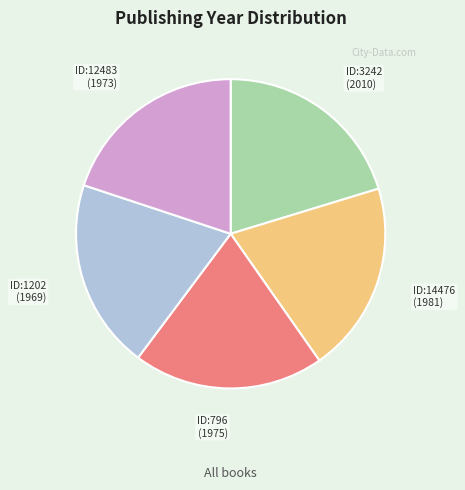

Is there any slice that represents more than half of the pie?

No